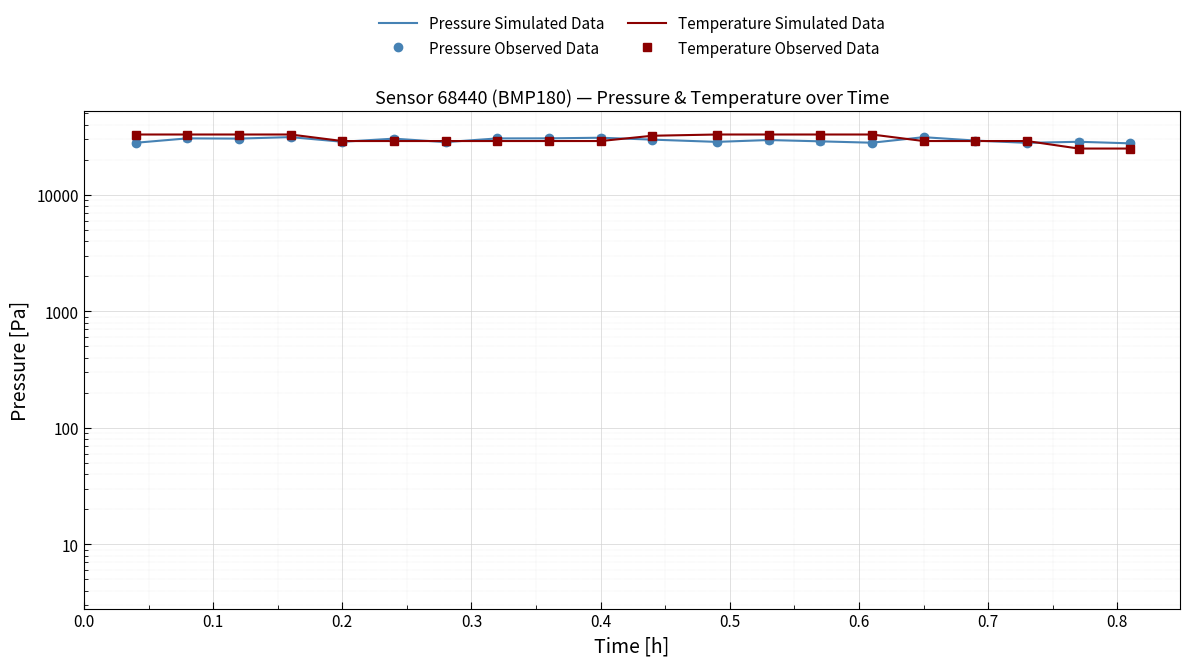

In Pressure Simulated Data, how many points are higher than both neighbors (excluding endpoints)?

7